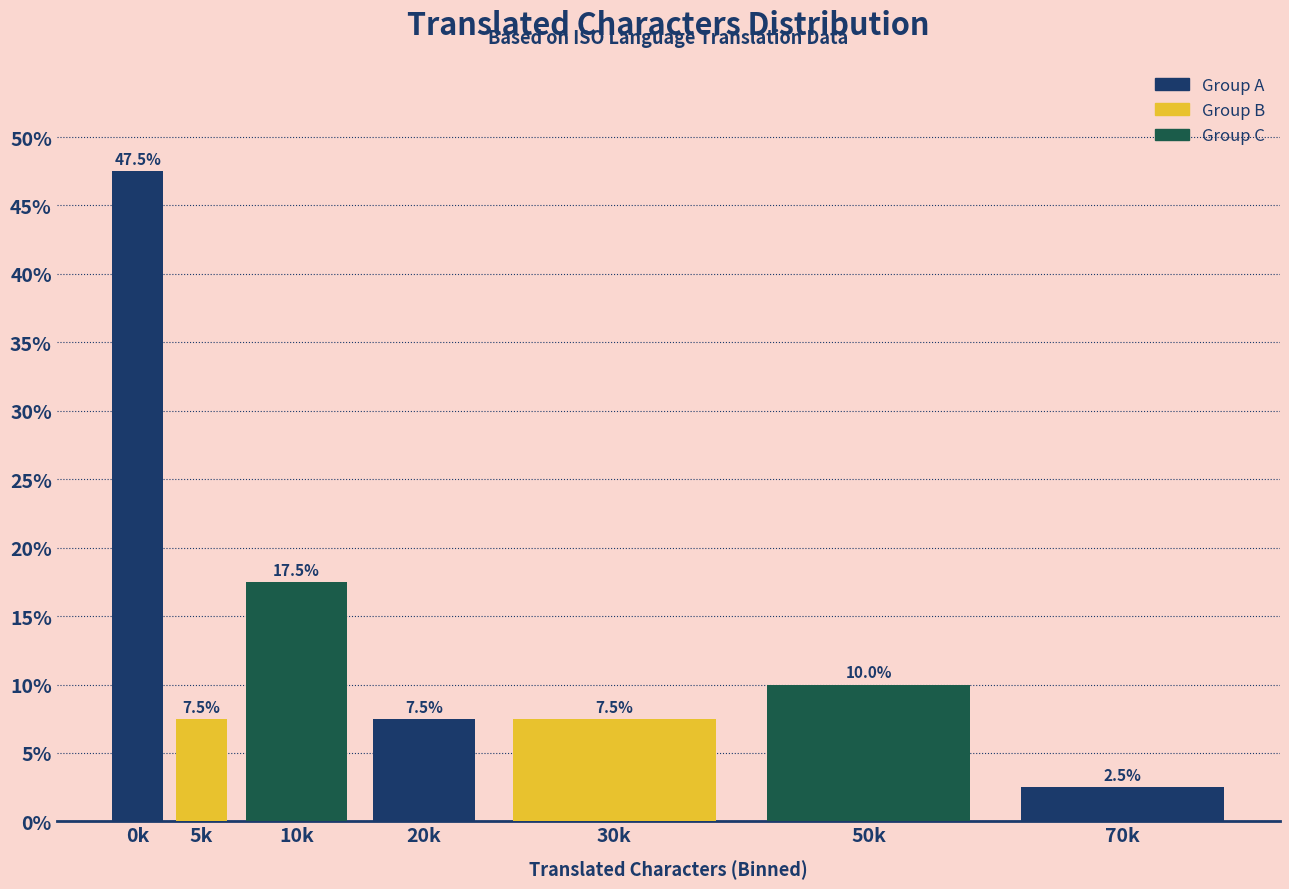

Reading left to right, what are all the values shown in this chart?

0k=47.5	5k=7.5	10k=17.5	20k=7.5	30k=7.5	50k=10.0	70k=2.5